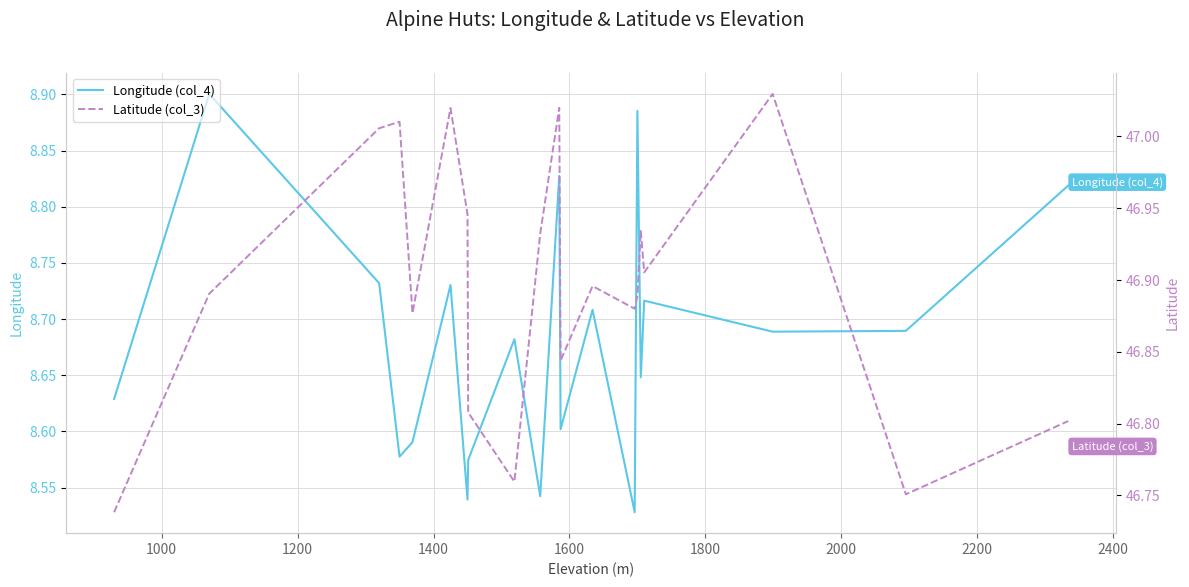

How many distinct data groups are displayed?

2